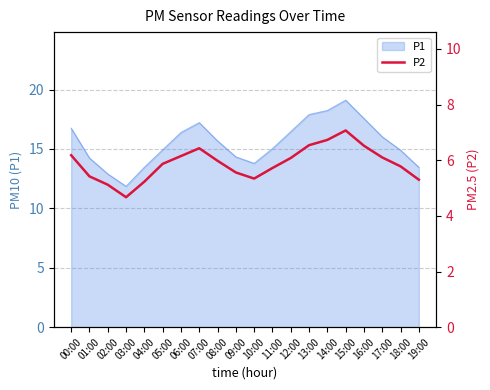

Is it true that P1 equals 19.1 at 15:00?

True